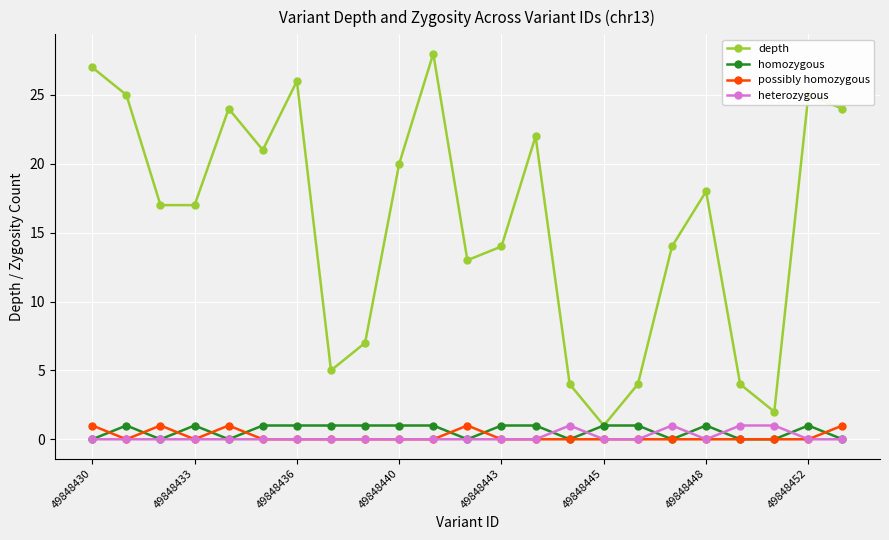

How many data points does each series have?

23